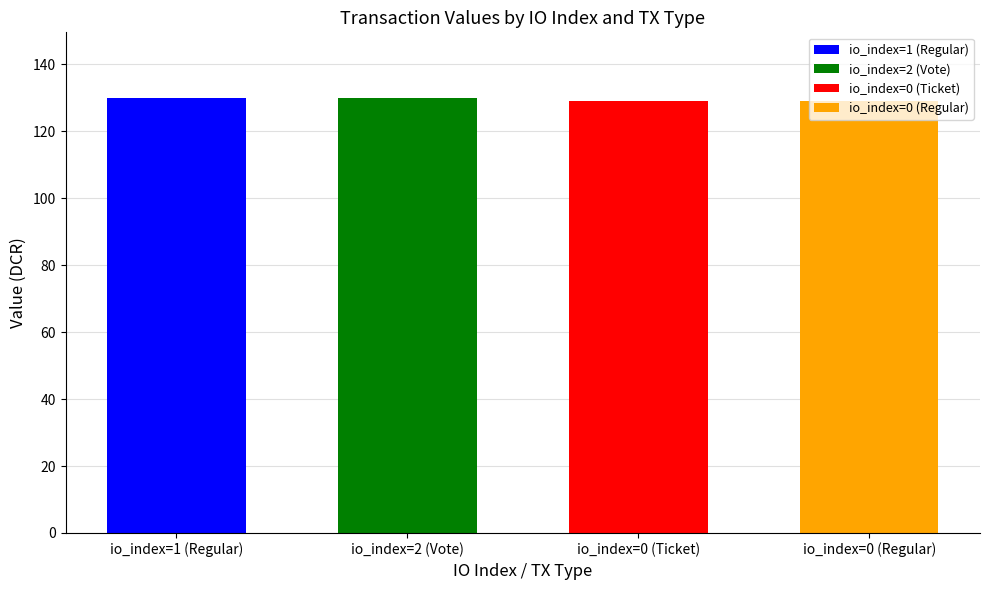

How many data points are less than 130?

2